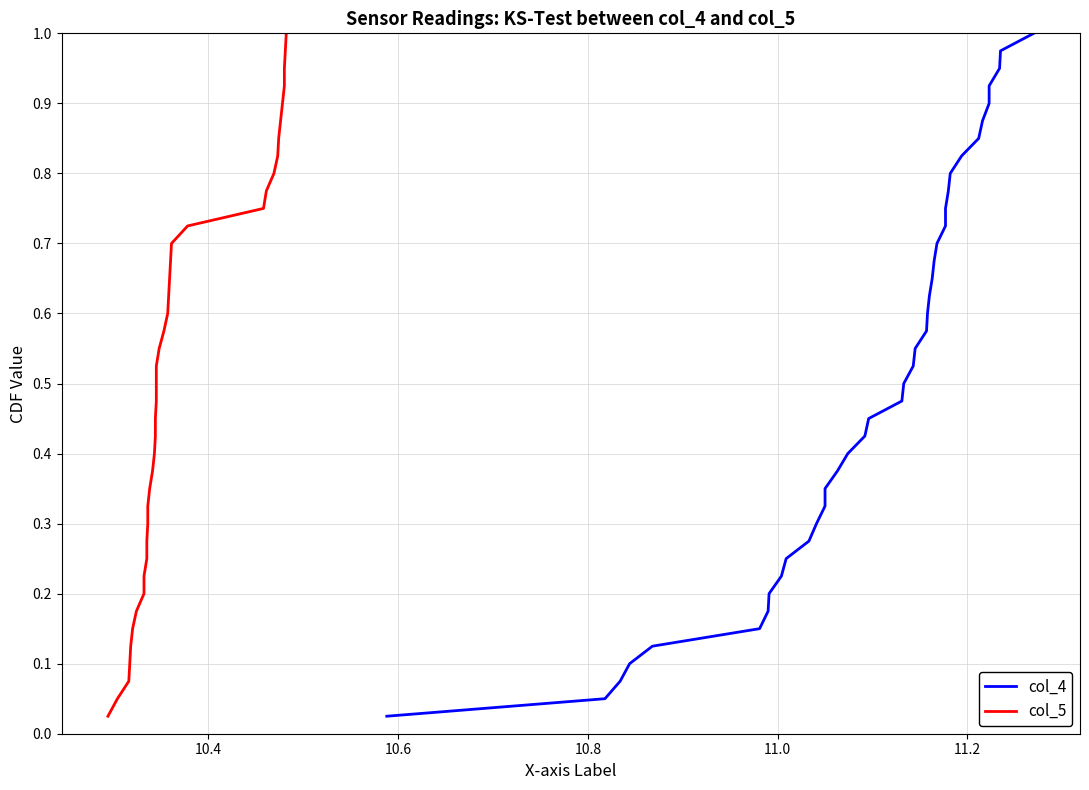

Is the value of col_5 at 7 greater than the value of col_4 at 22?

No